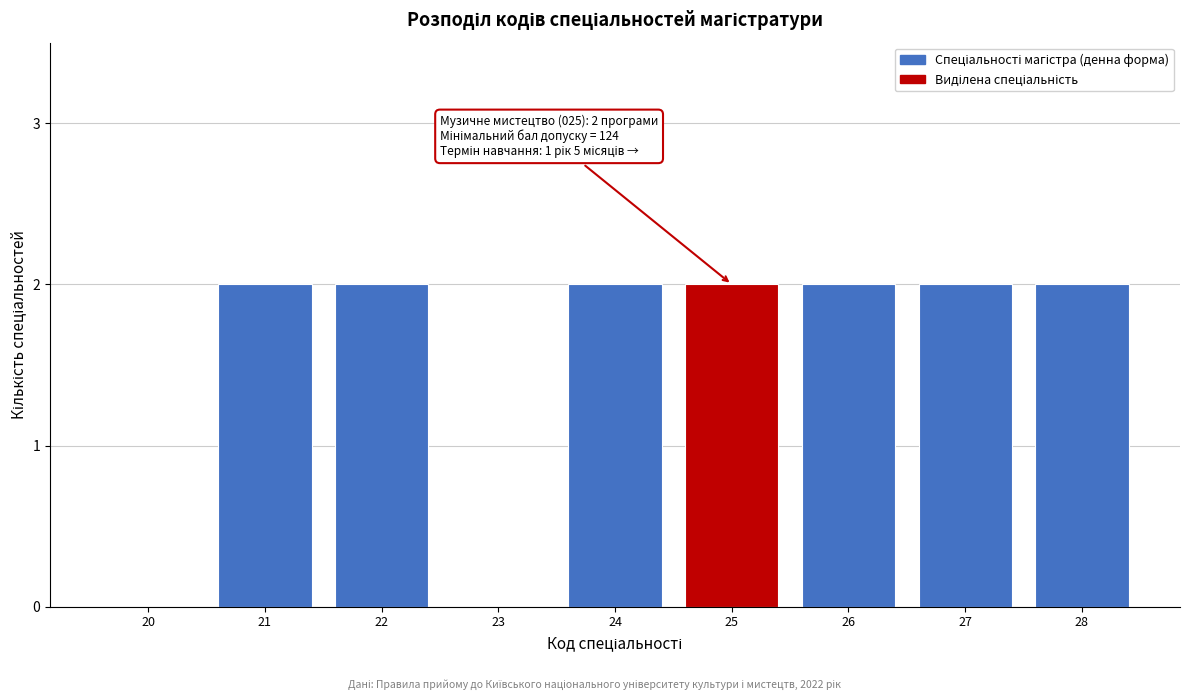

Reading right to left, what are all the values shown in this chart?

28=2	27=2	26=2	25=2	24=2	23=0	22=2	21=2	20=0